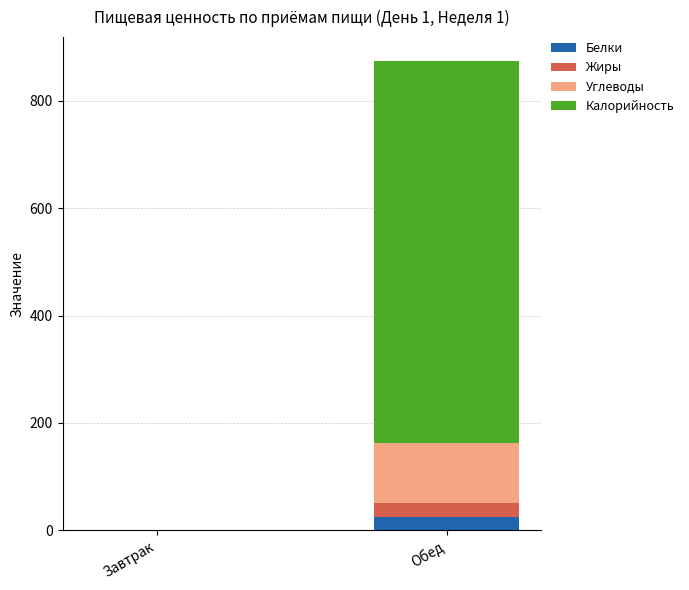

What is the sum of all Белки values?

24.0